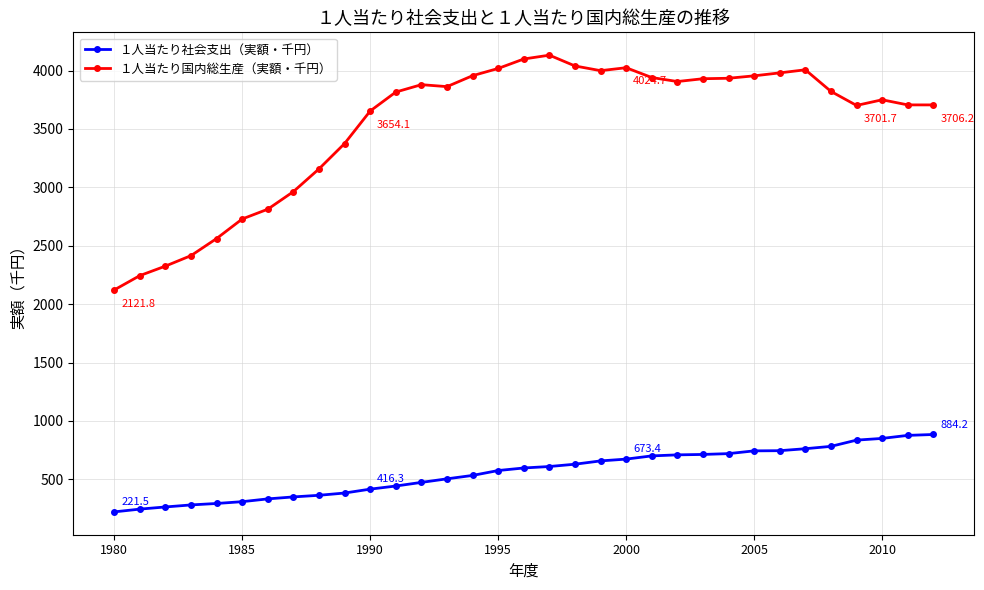

Which series has the largest total across all categories?

１人当たり国内総生産（実額・千円）